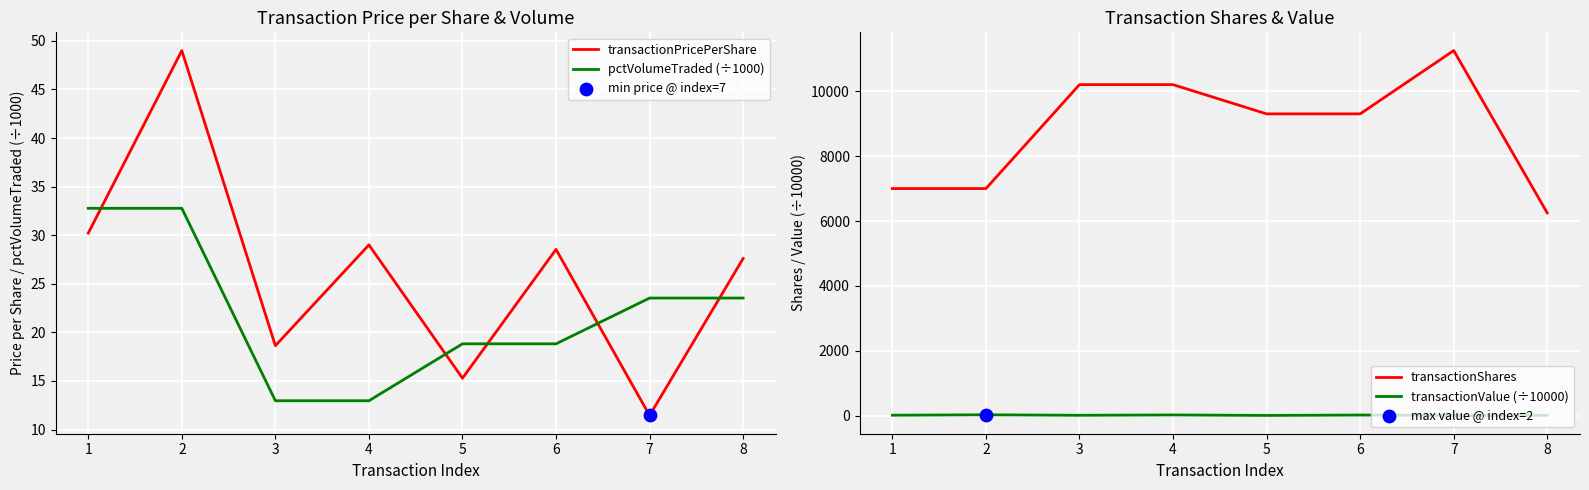

Which series reaches the maximum Y coordinate?

transactionShares